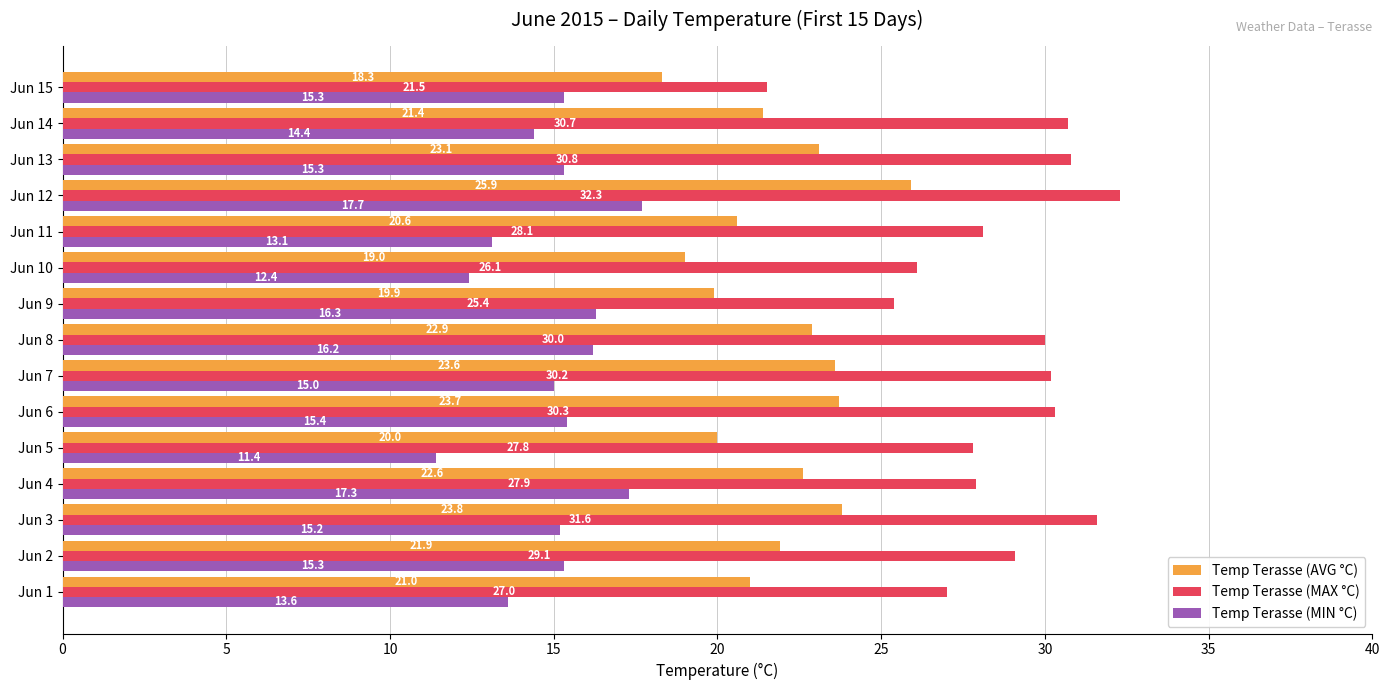

At how many categories does at least one series exceed 16?

15